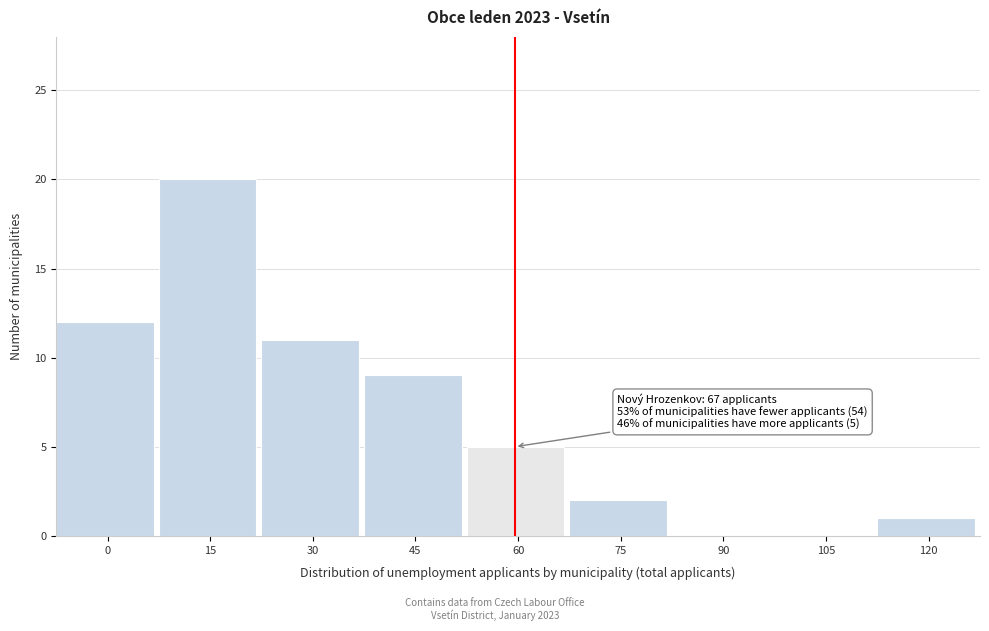

Reading right to left, transcribe all the data shown in this chart.

120=1	105=0	90=0	75=2	60=5	45=9	30=11	15=20	0=12